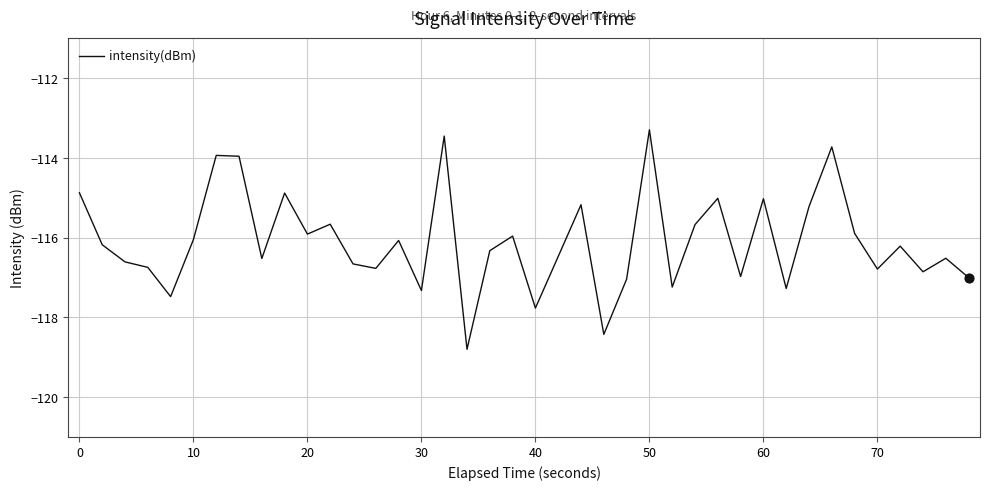

What is the difference between the maximum and minimum values?

5.5